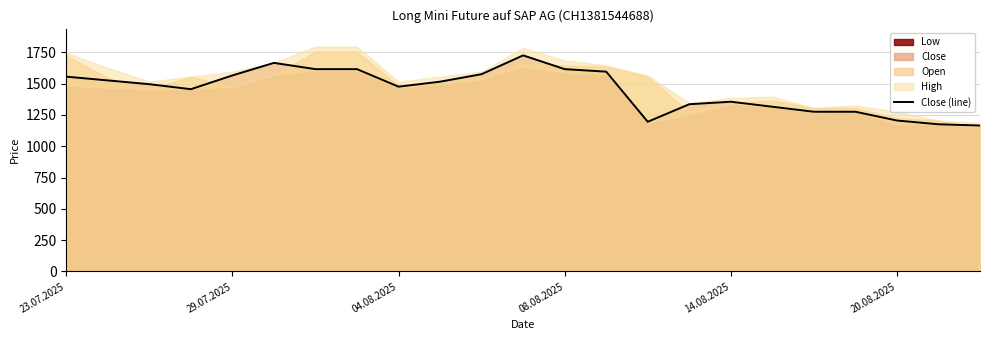

What is the average value?

1447